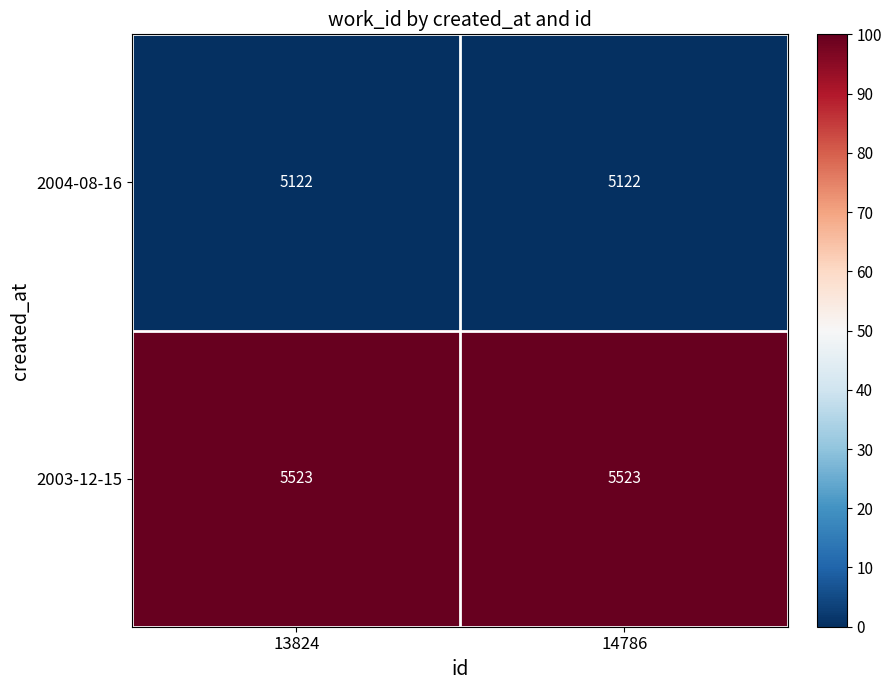

Reading left to right, list all the values displayed in this chart.

2004-08-16: 5122	5122
2003-12-15: 5523	5523